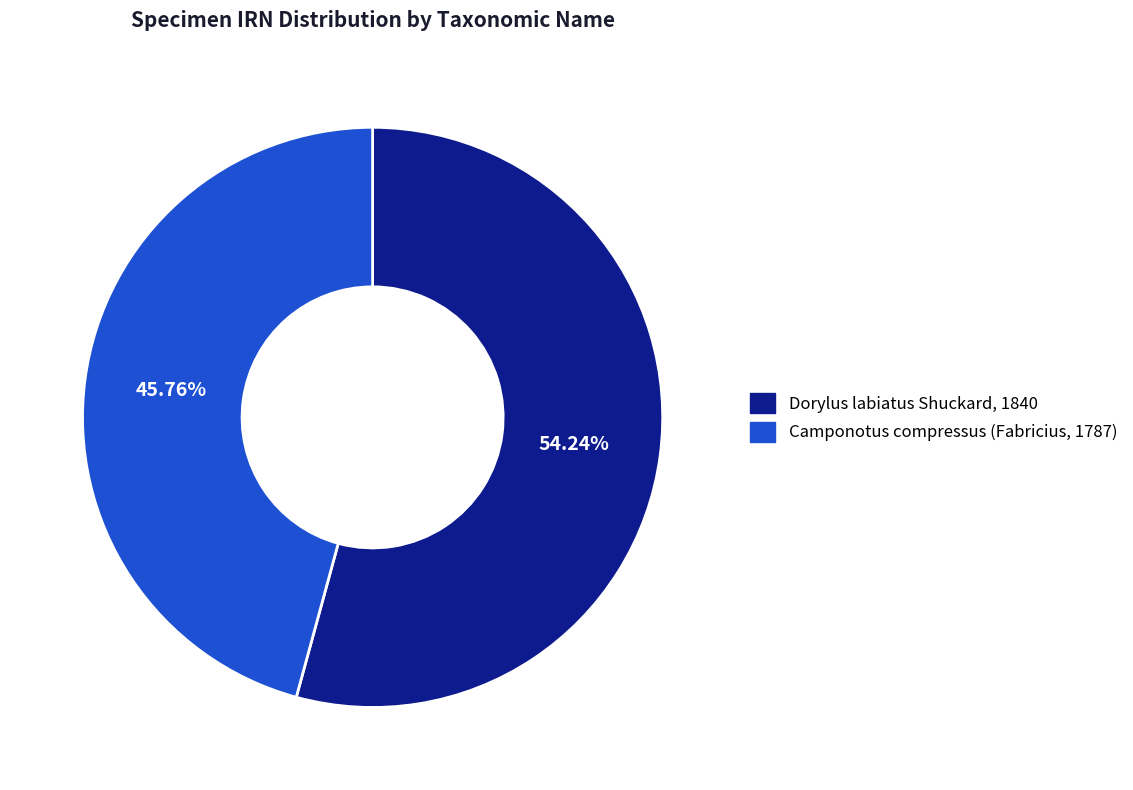

What is the smallest slice in the pie chart?

Camponotus compressus (Fabricius, 1787)